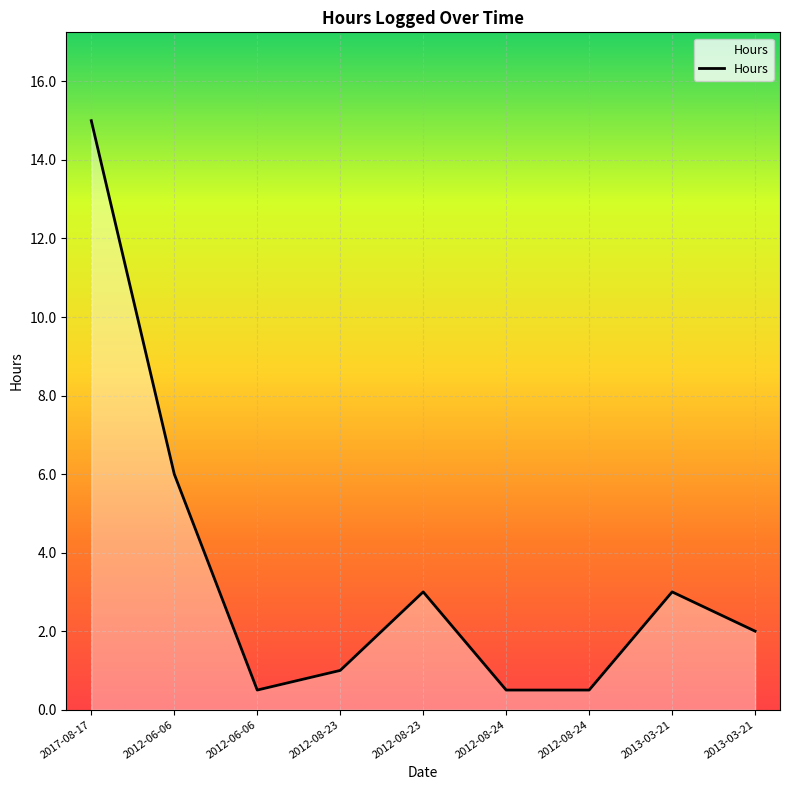

How many lines are shown in the chart?

1